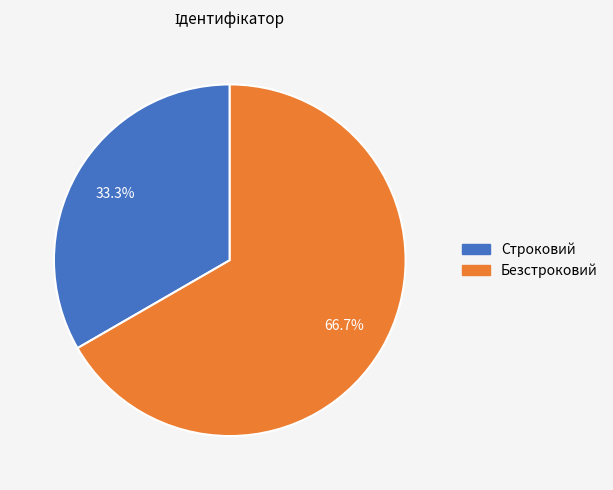

Is it true that Строковий is 33% of the pie?

True